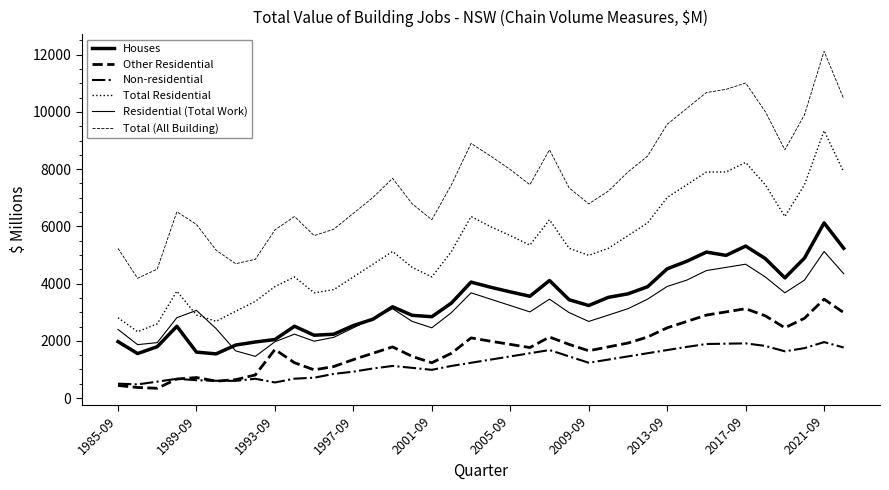

In Houses, how many points are higher than both neighbors (excluding endpoints)?

8